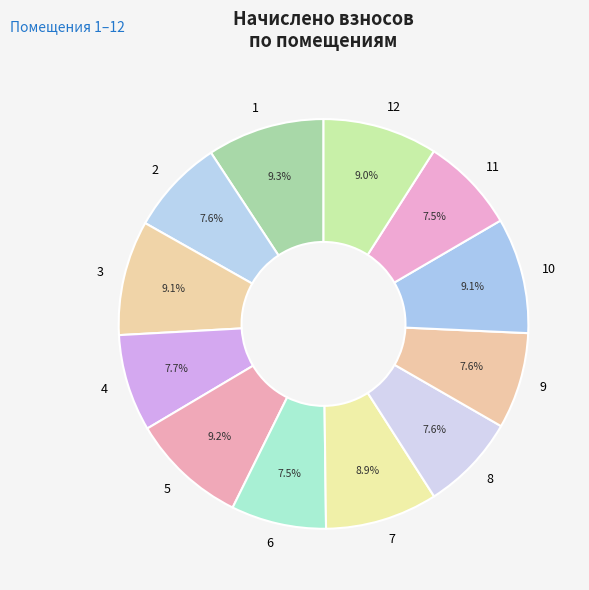

To the nearest percent, what is the difference between the 9 and 3 slice percentages?

1%